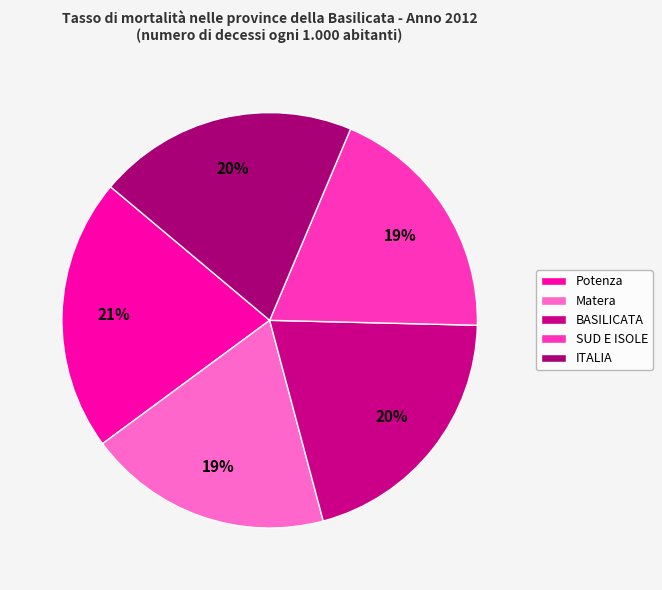

What is the change in value from Potenza to ITALIA?

-0.5